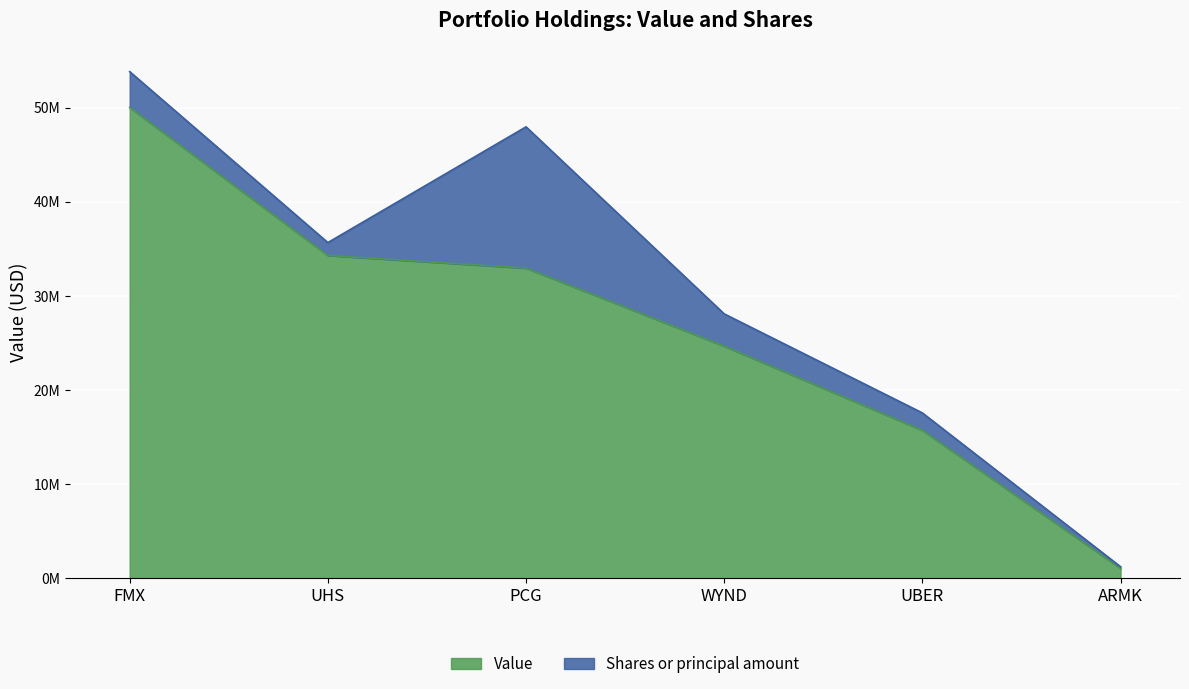

At which label does the data first exceed 32950000?

FMX